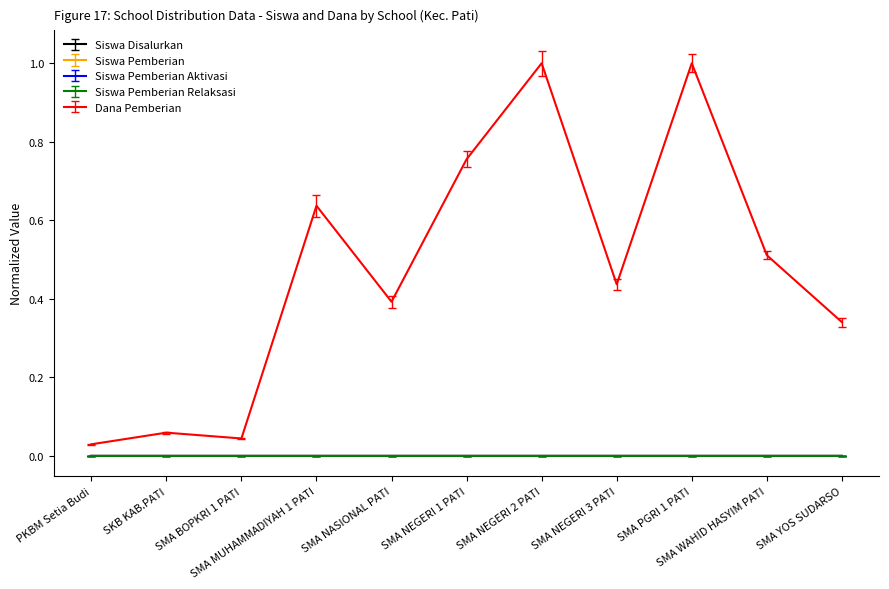

At which category does the chart reach its peak across all series?

SMA NEGERI 2 PATI